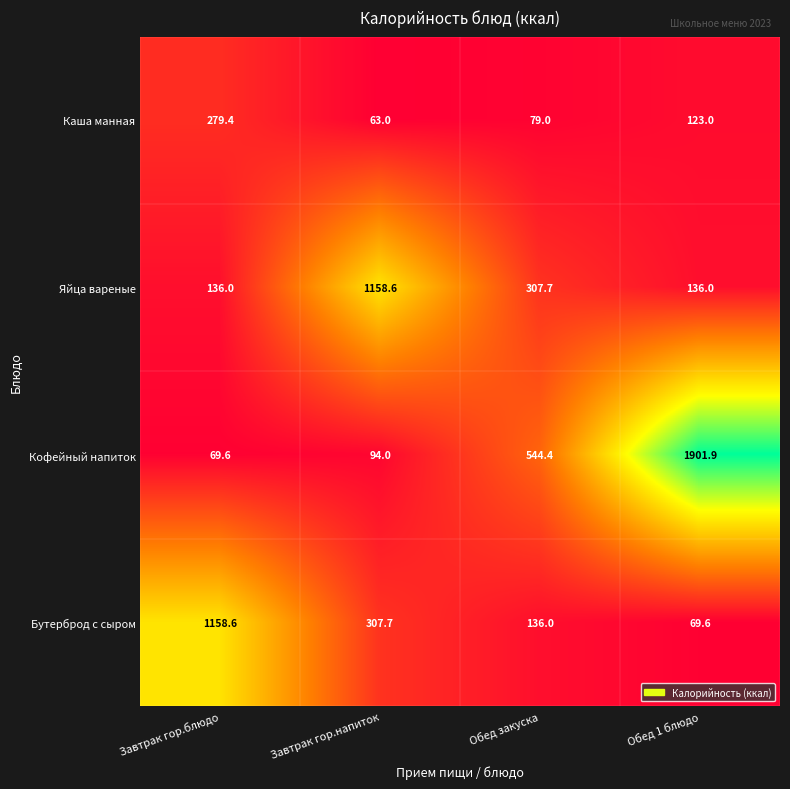

At which category is the sum across all series the highest?

Обед 1 блюдо